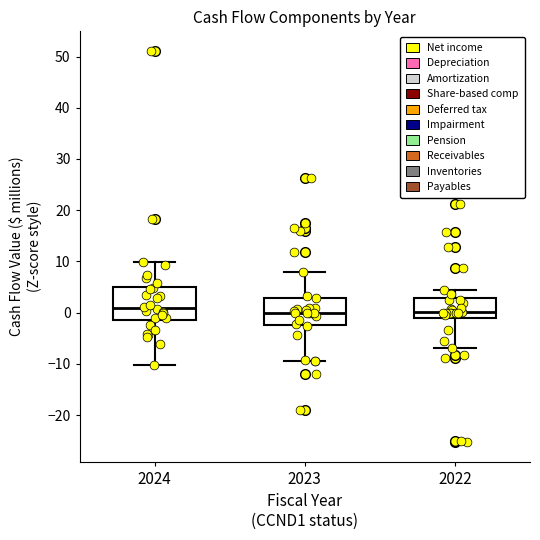

Reading left to right, transcribe this box plot: for each box, give where its median line is, the range the box spans, and where its two whiskers end, as read against the y-axis. The values are not printed on the chart, so give them approximately, as read against the axis.

2024: median 1, box -1 to 5, whiskers -10 to 10
2023: median 0, box -2 to 3, whiskers -9 to 8
2022: median 0, box -1 to 3, whiskers -7 to 4